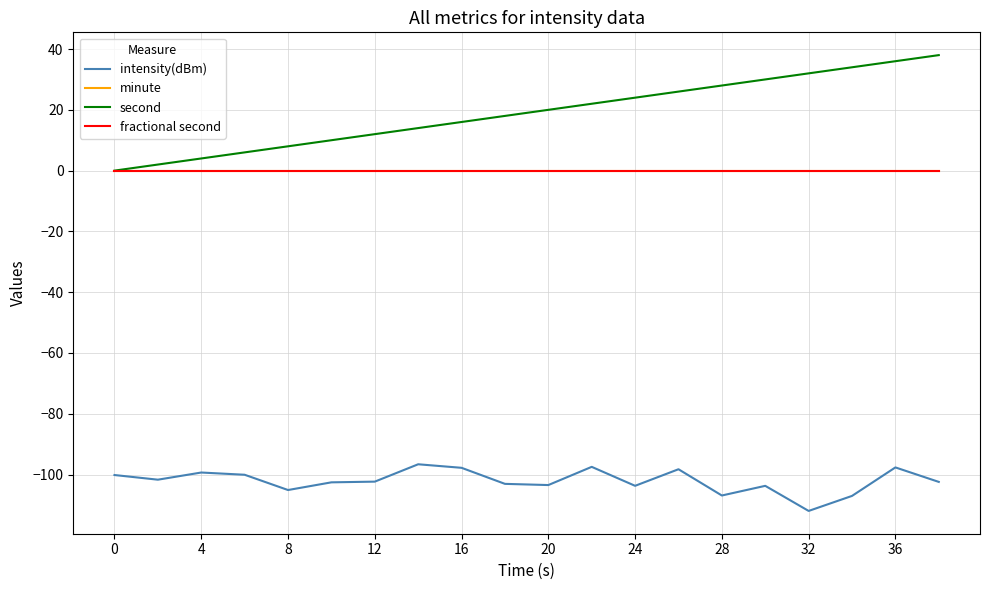

Does the chart display data point markers on the line(s)?

No